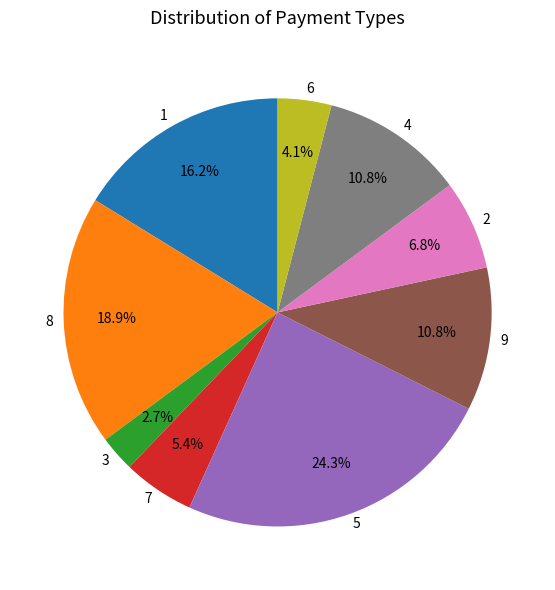

To the nearest percent, what portion does 4 represent?

11%